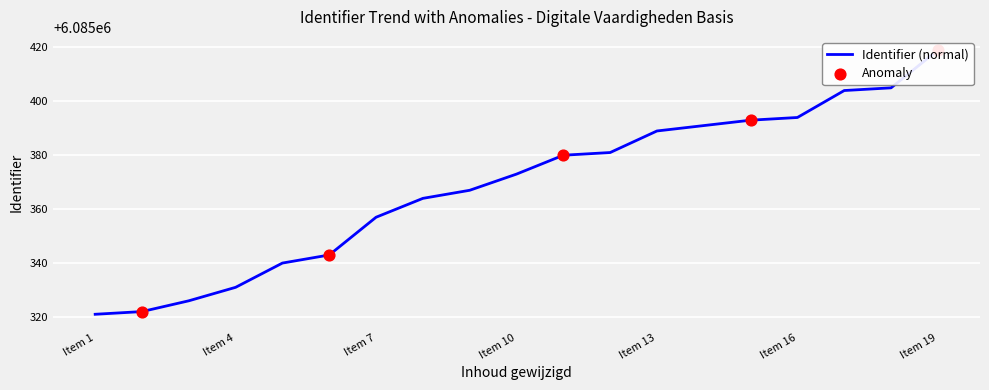

Approximately how many times larger is the value at 2022-11-21 19:30:08 compared to 2022-11-21 19:30:08?

1.0